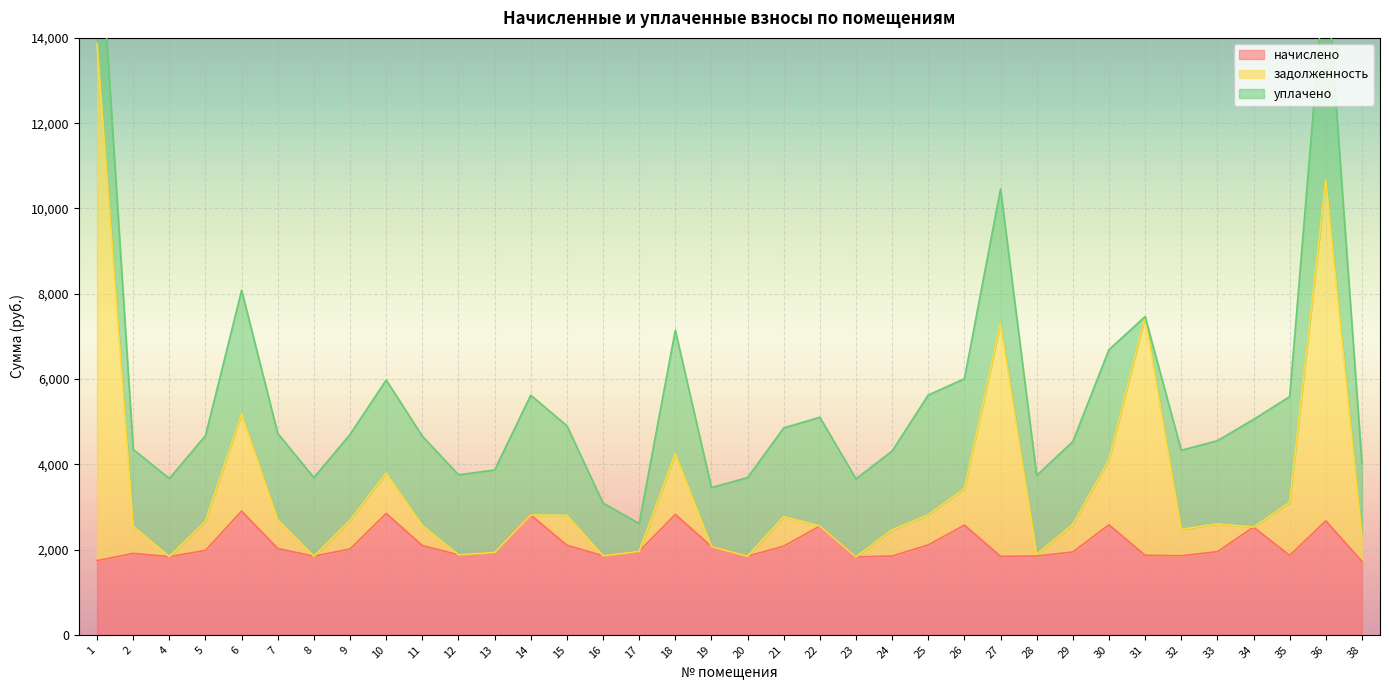

What is the difference between the maximum and minimum values in the задолженность series?

12035.3